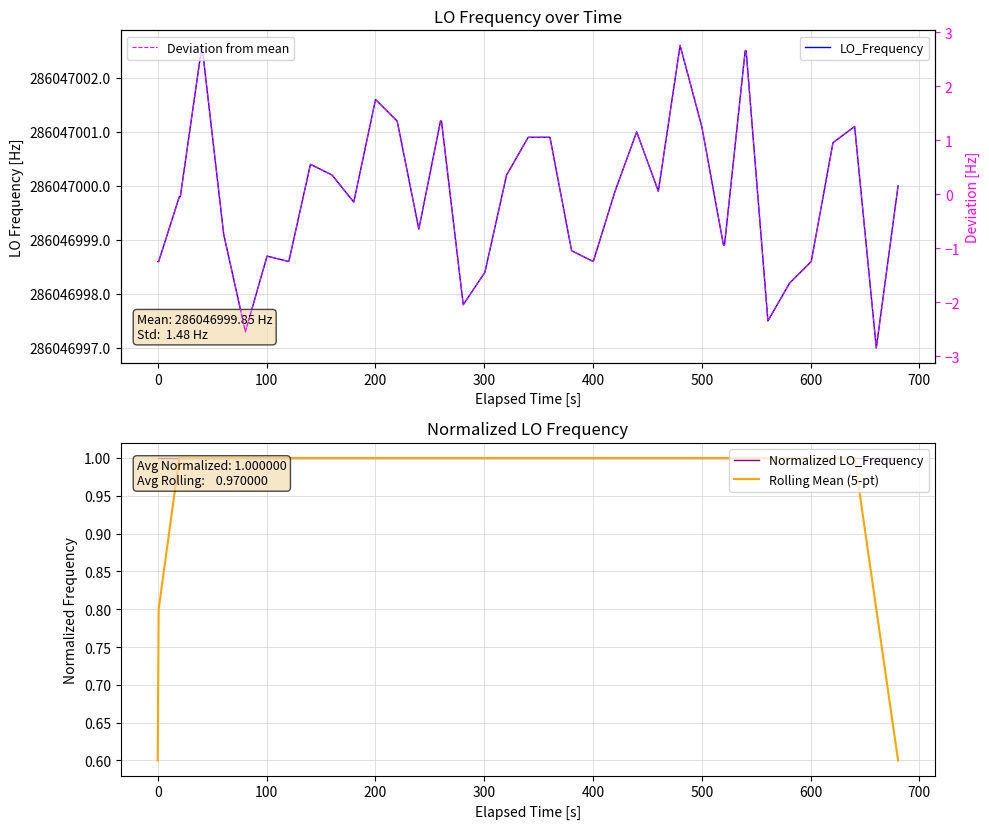

True or false: Rolling Mean (5-pt) and LO_Frequency intersect in this chart.

False